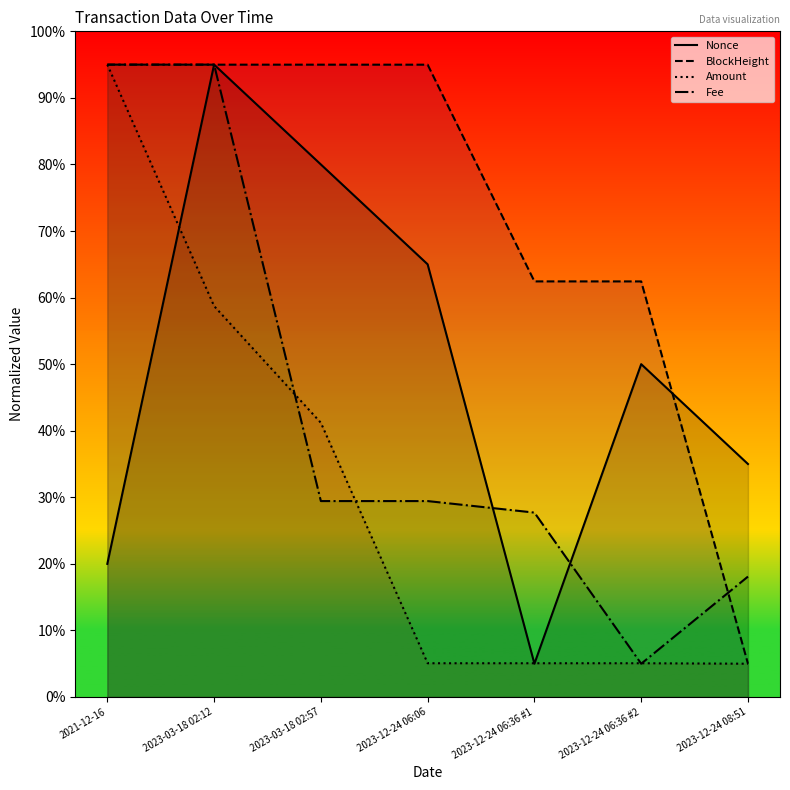

Which category has the highest value in the Fee series?

2021-12-16